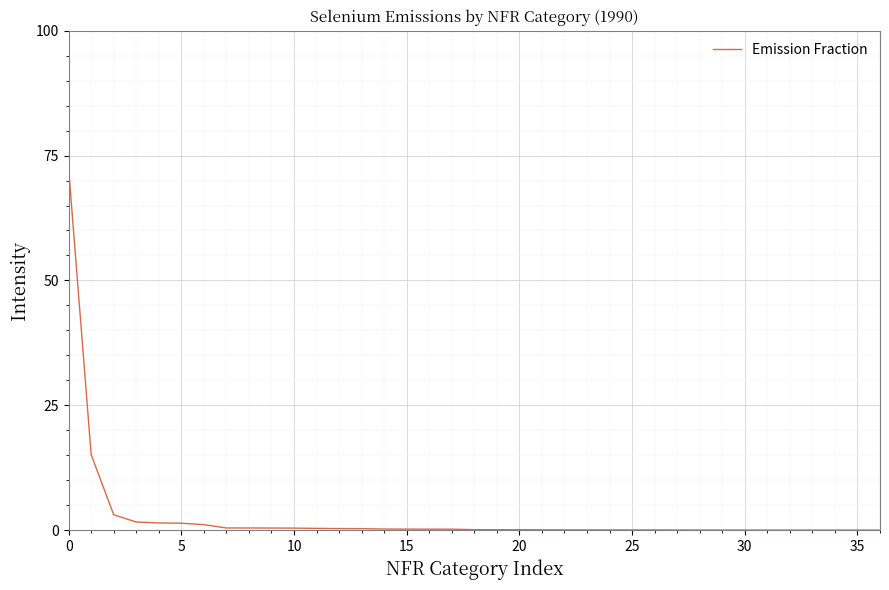

What is the difference between the maximum and minimum values?

72.3